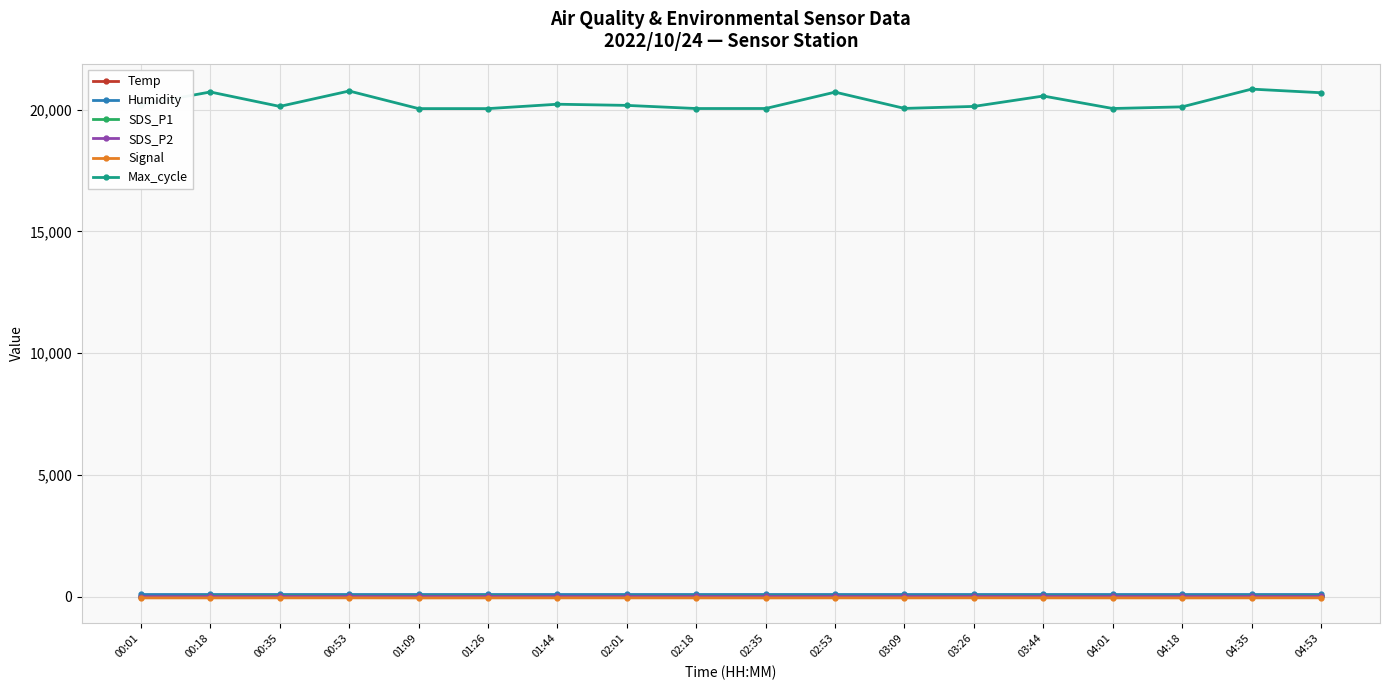

Which series has the largest total across all categories?

Max_cycle